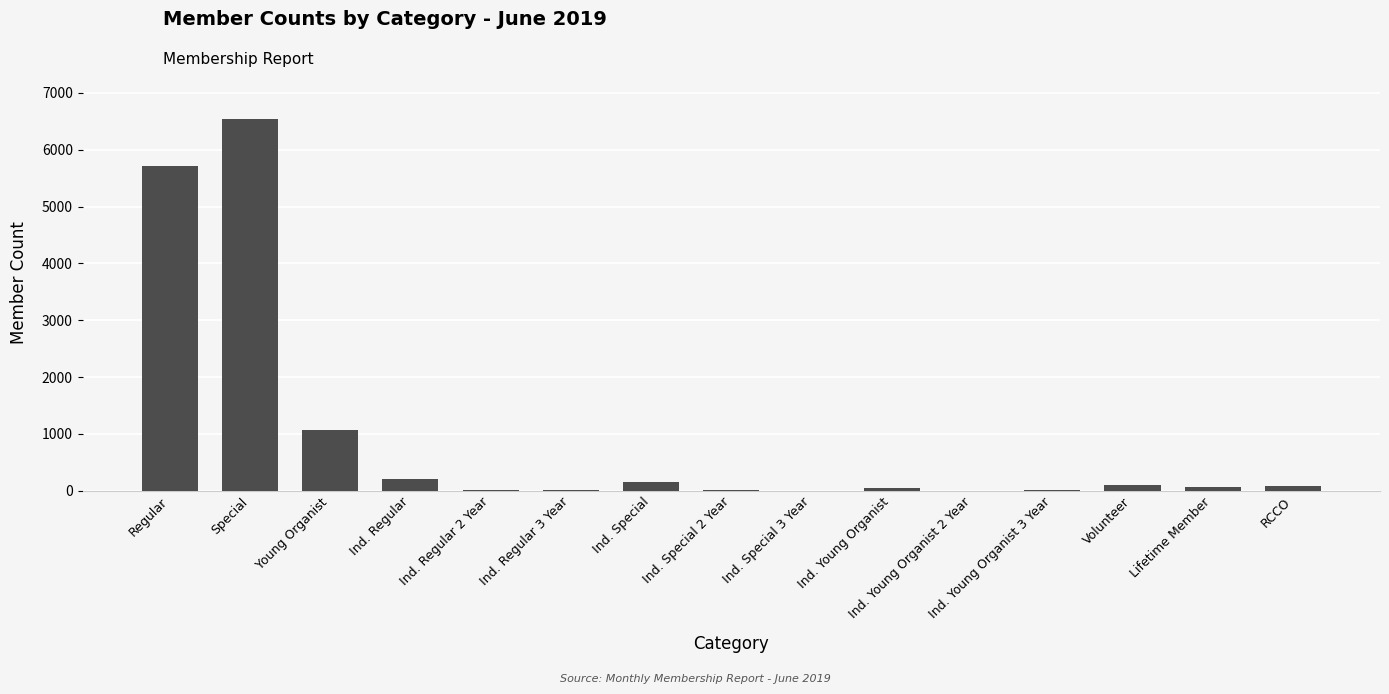

What is the sum of all values?

14005